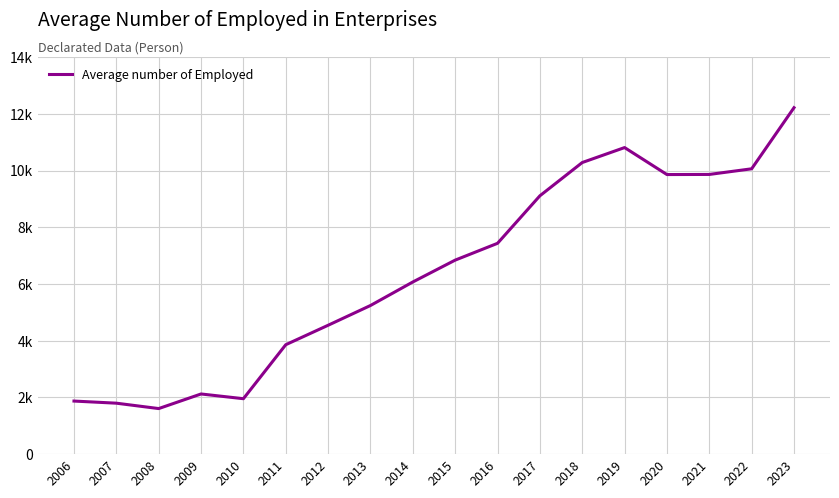

Is this an area chart (filled region under the line)?

No